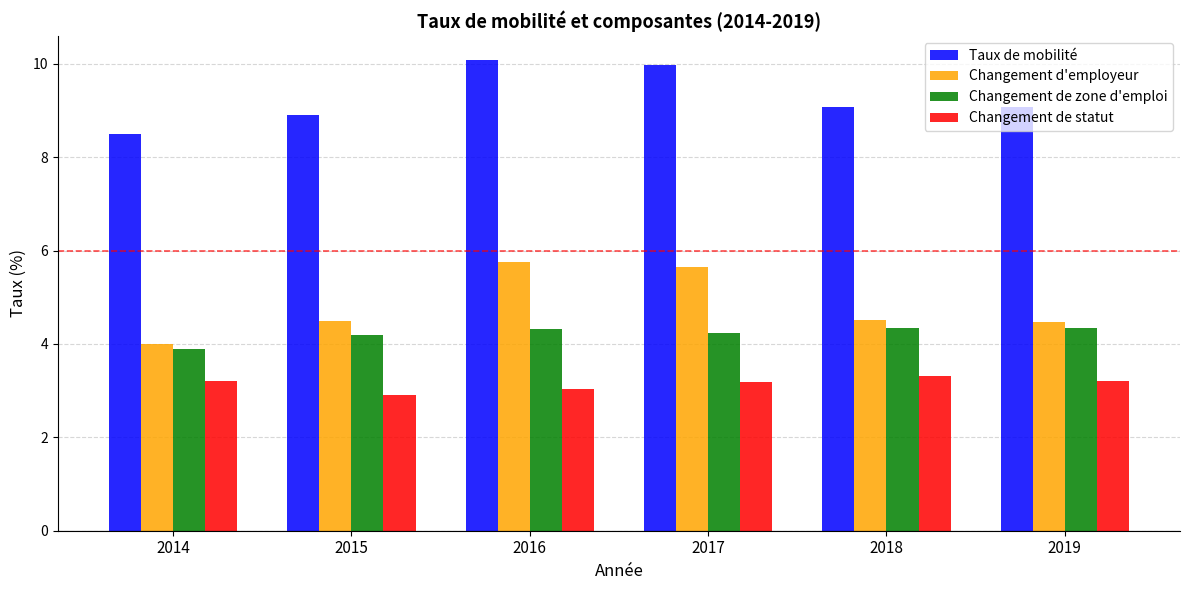

How many data points does each series have?

6